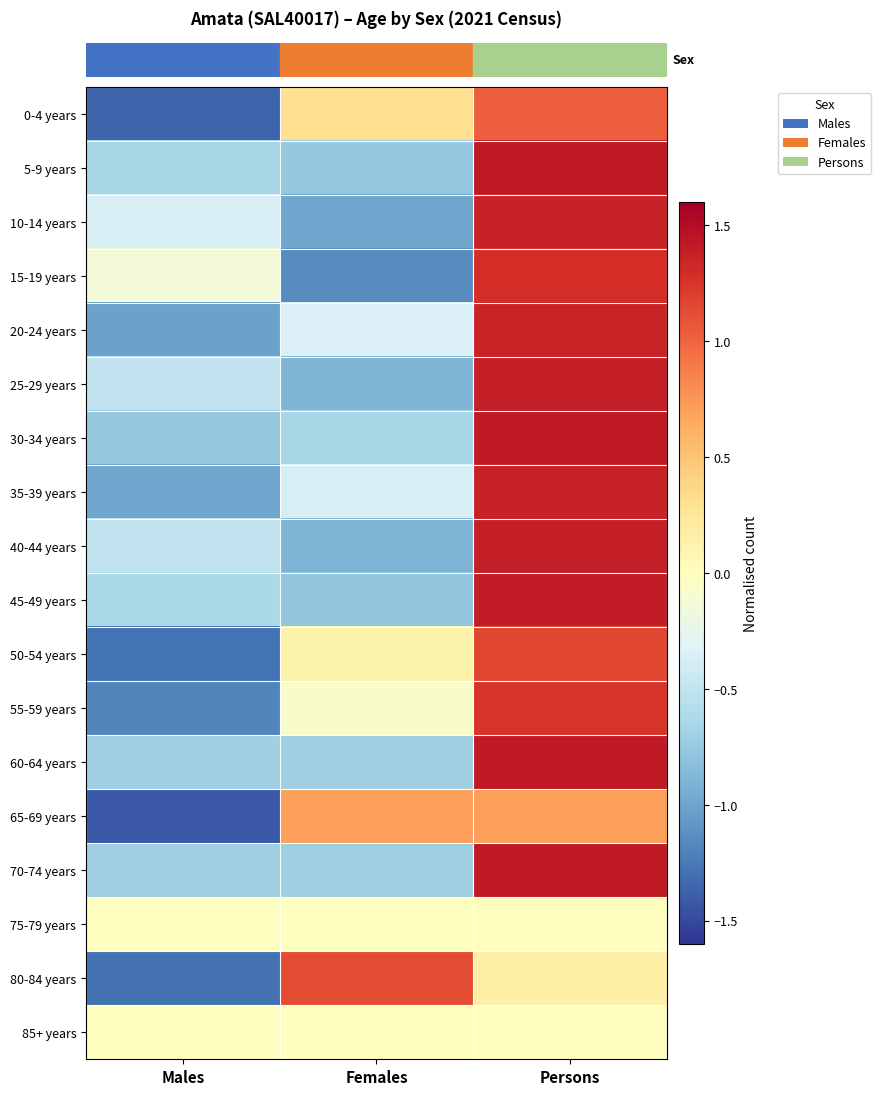

What is the total value across all series at Males?

-13.5